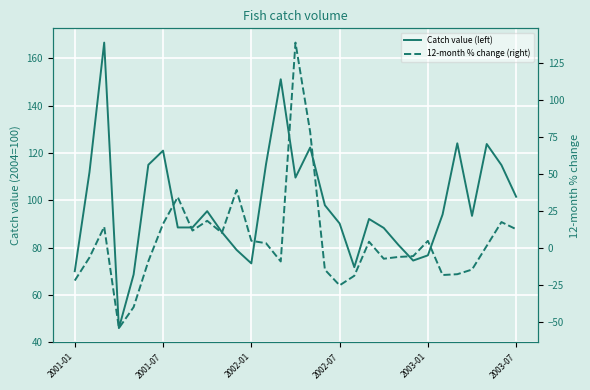

Reading left to right, list all the values displayed in this chart.

Catch value (left): 70.0	111.9	166.7	45.9	68.6	115.0	121.0	88.5	88.5	95.4	86.5	79.0	73.3	115.3	151.2	109.6	122.3	97.9	90.2	71.7	92.1	88.3	81.1	74.5	76.7	94.0	124.1	93.4	123.8	114.9	101.5
12-month % change (right): -22.2	-6.6	14.2	-54.4	-40.2	-9.2	16.1	34.3	11.6	18.2	10.1	39.1	4.7	3.0	-9.3	138.8	78.3	-14.9	-25.4	-19.0	4.1	-7.4	-6.2	-5.7	4.6	-18.5	-17.9	-14.8	1.2	17.4	12.5